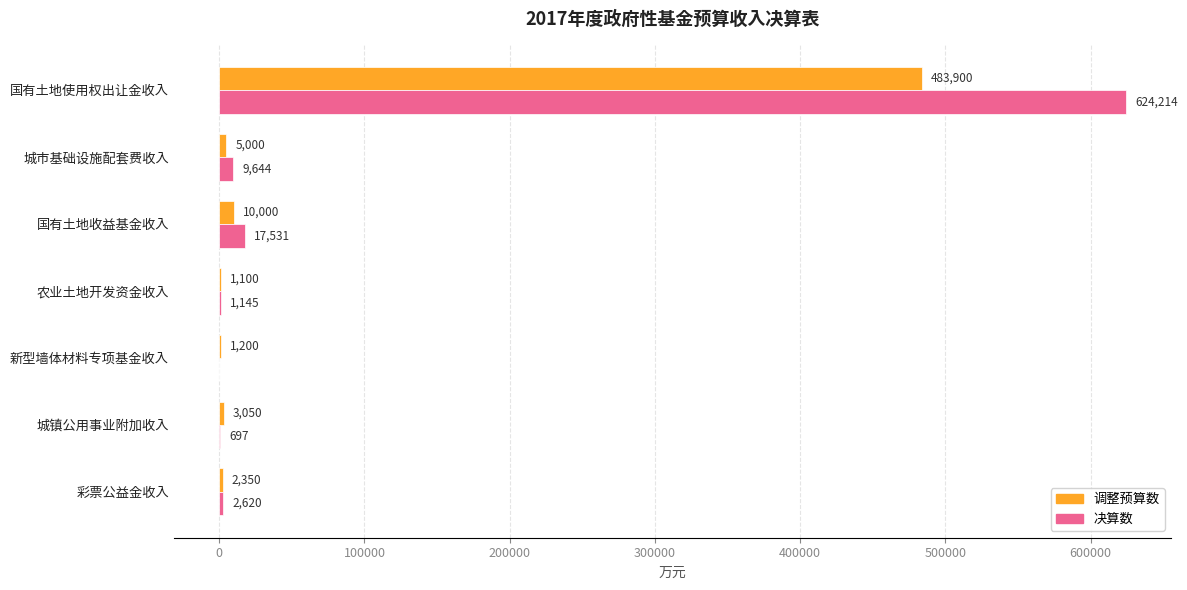

True or false: 调整预算数 has a value of 644172 at 国有土地使用权出让金收入.

False